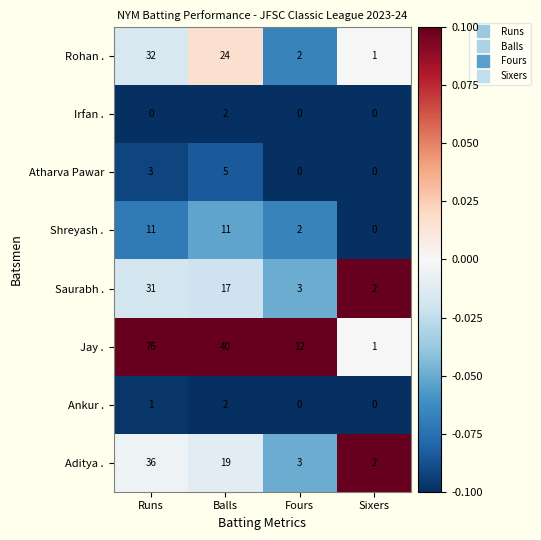

List the labels in order of Saurabh . value, smallest first.

Sixers, Fours, Balls, Runs